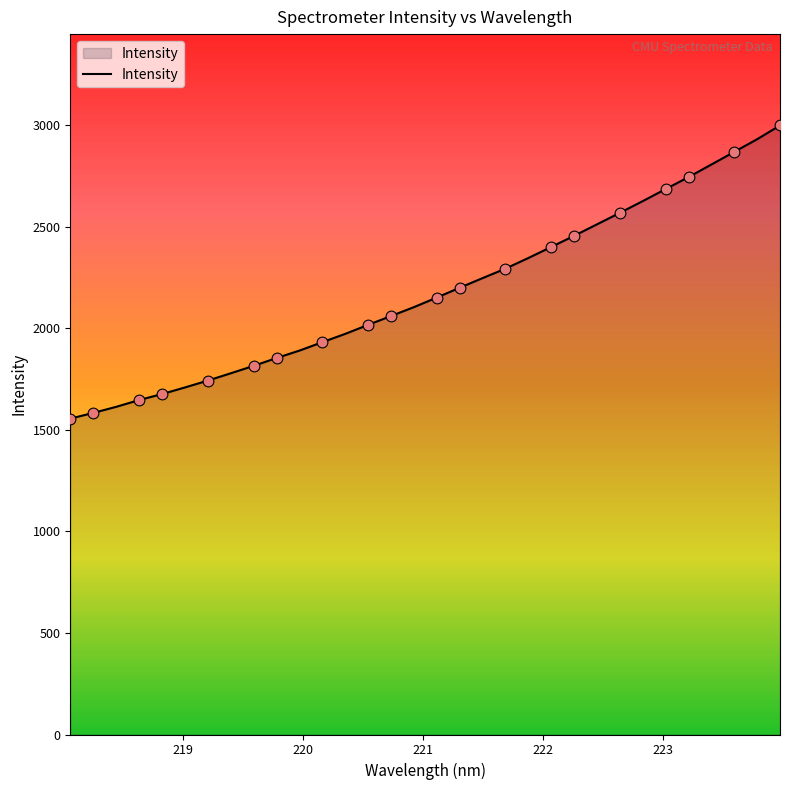

What is the difference between the maximum and minimum values?

1442.9